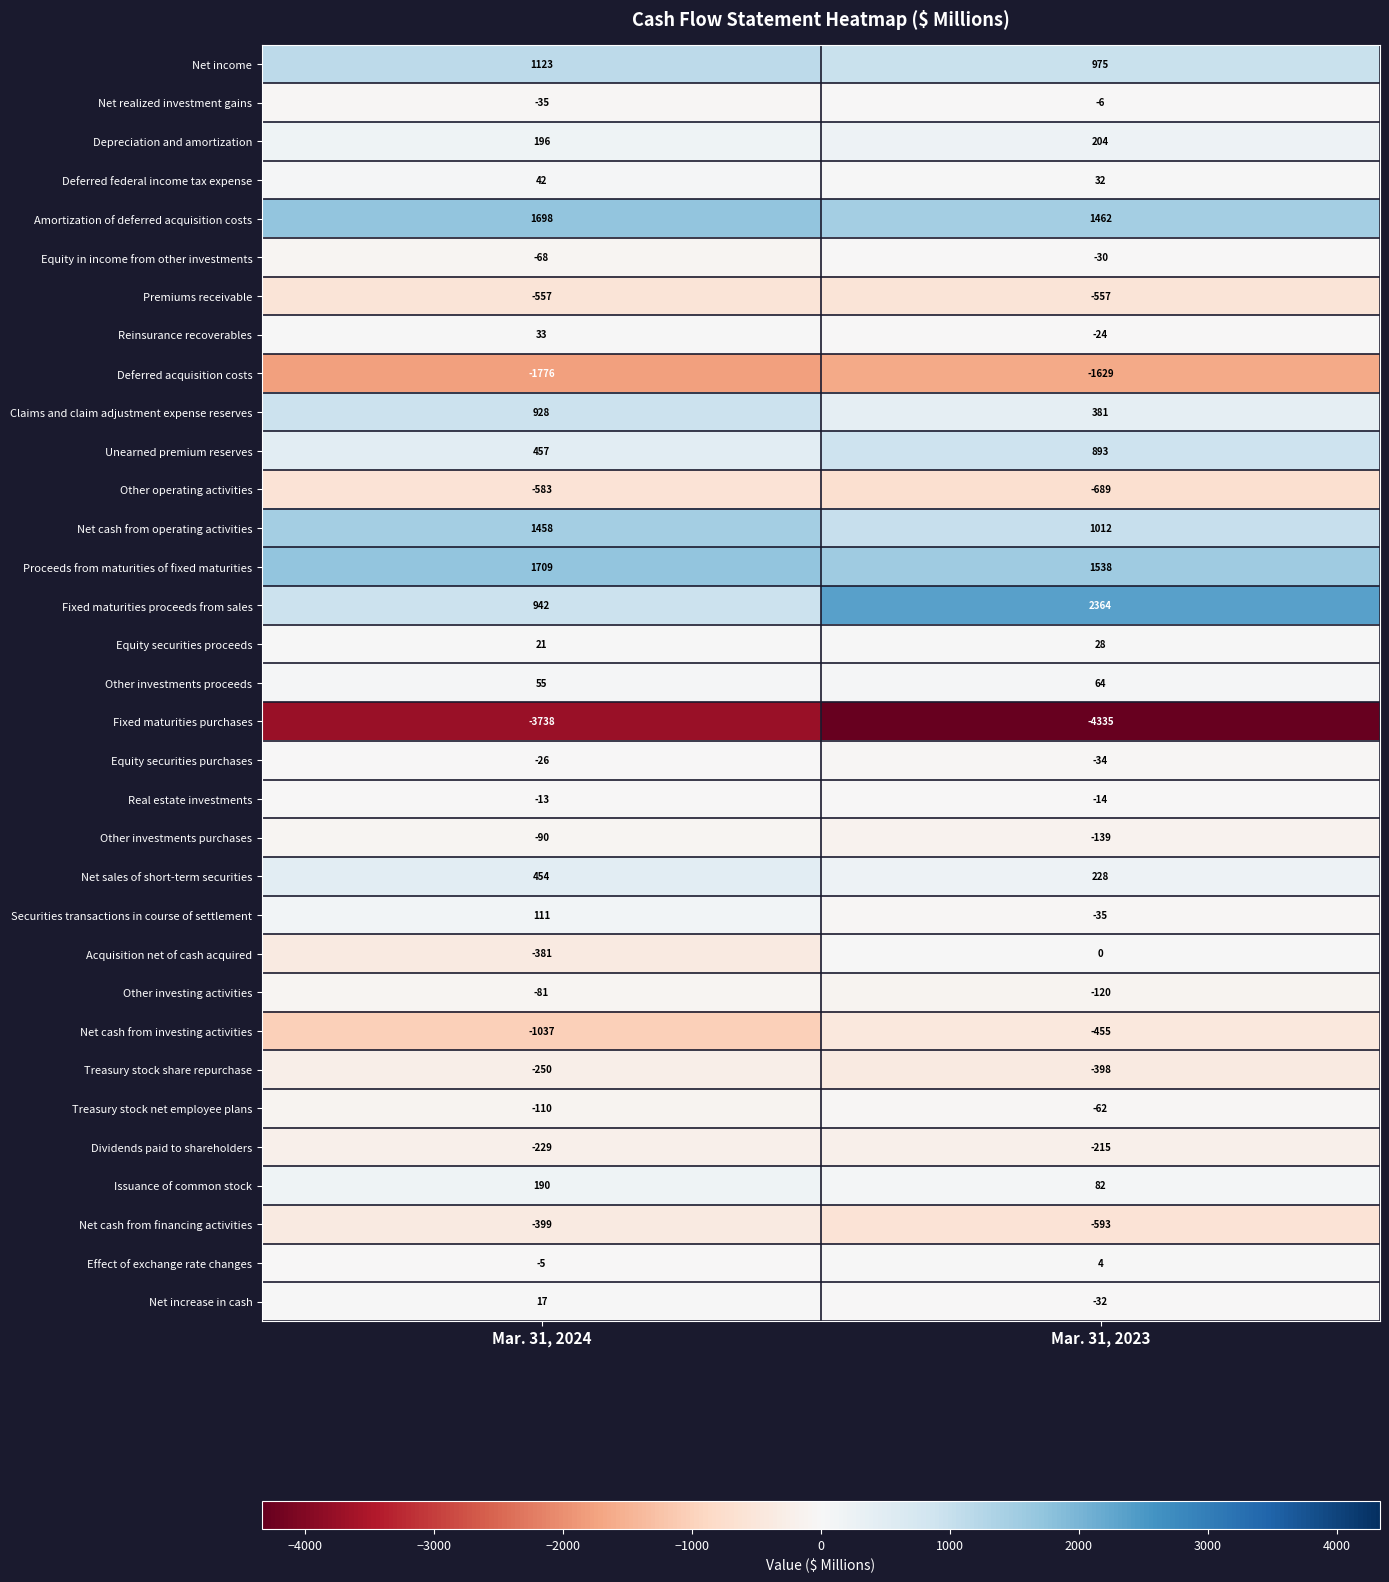

What is the highest value of the Equity securities purchases series?

-26